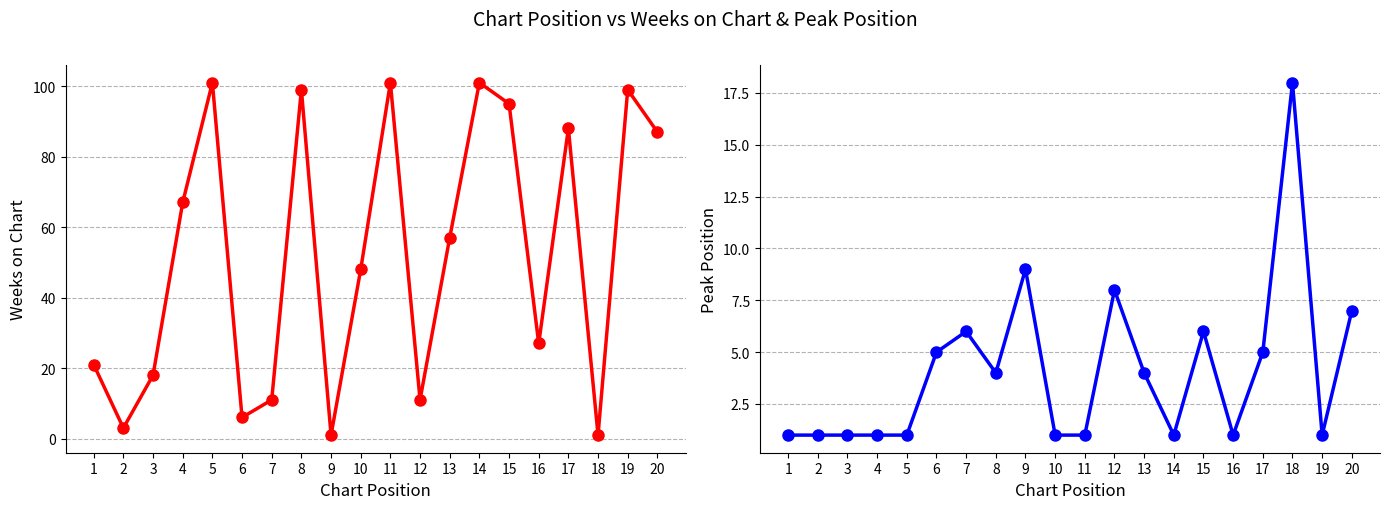

How many data points in Weeks on Chart are less than 57?

10